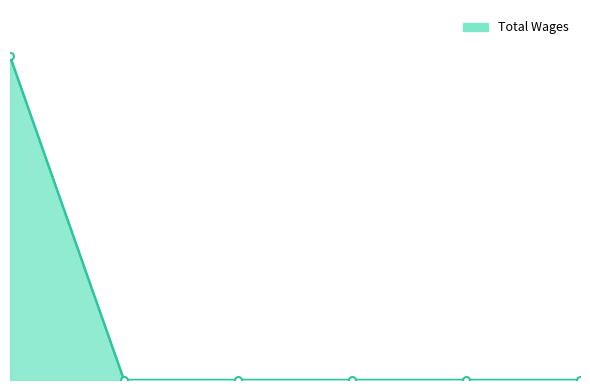

Does the chart have visible grid lines?

No